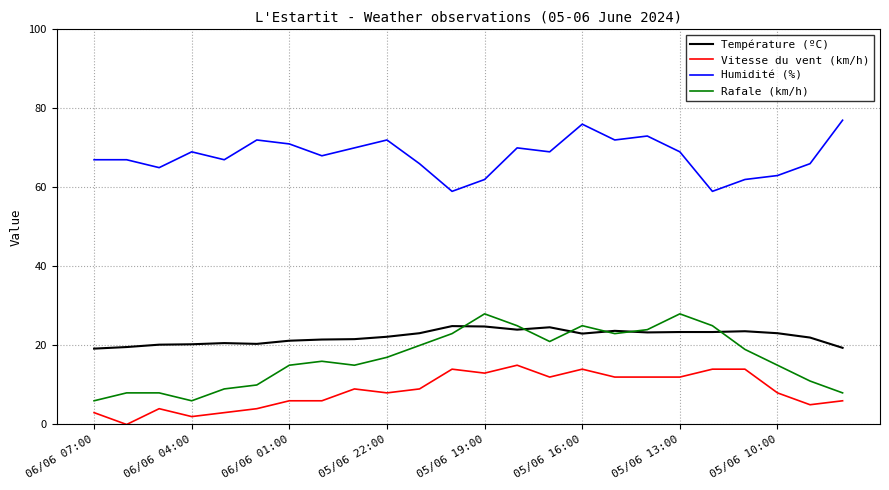

True or false: Rafale (km/h) and Vitesse du vent (km/h) intersect in this chart.

False